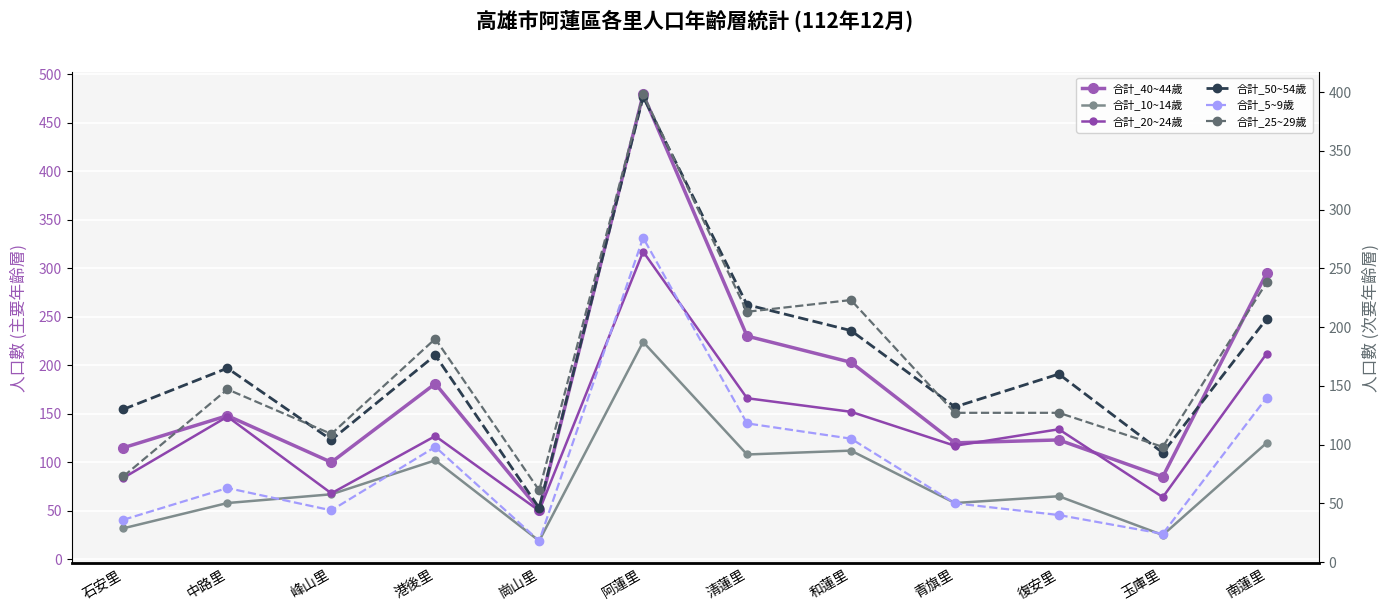

How many lines are shown in the chart?

6